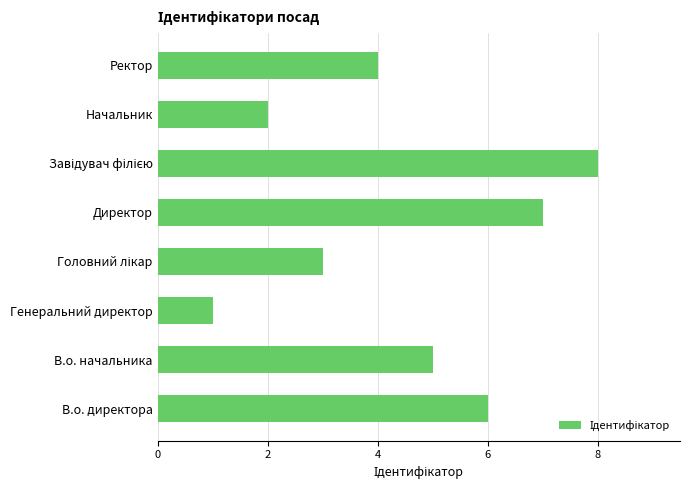

Are the bars grouped side by side (vs. stacked)?

No